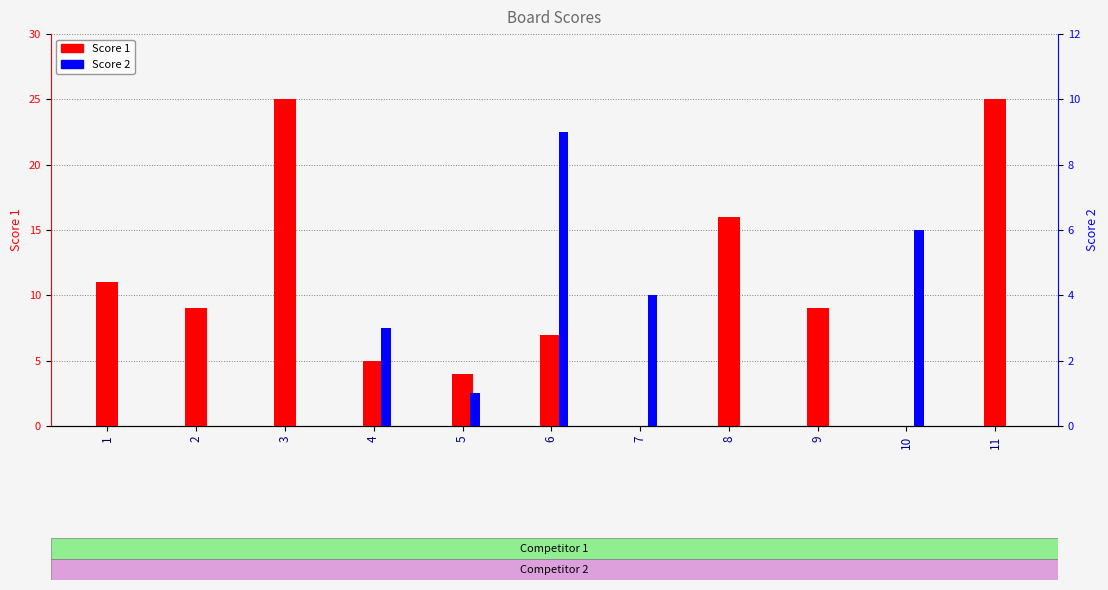

True or false: Score 1 has a value of 5 at 4.

True